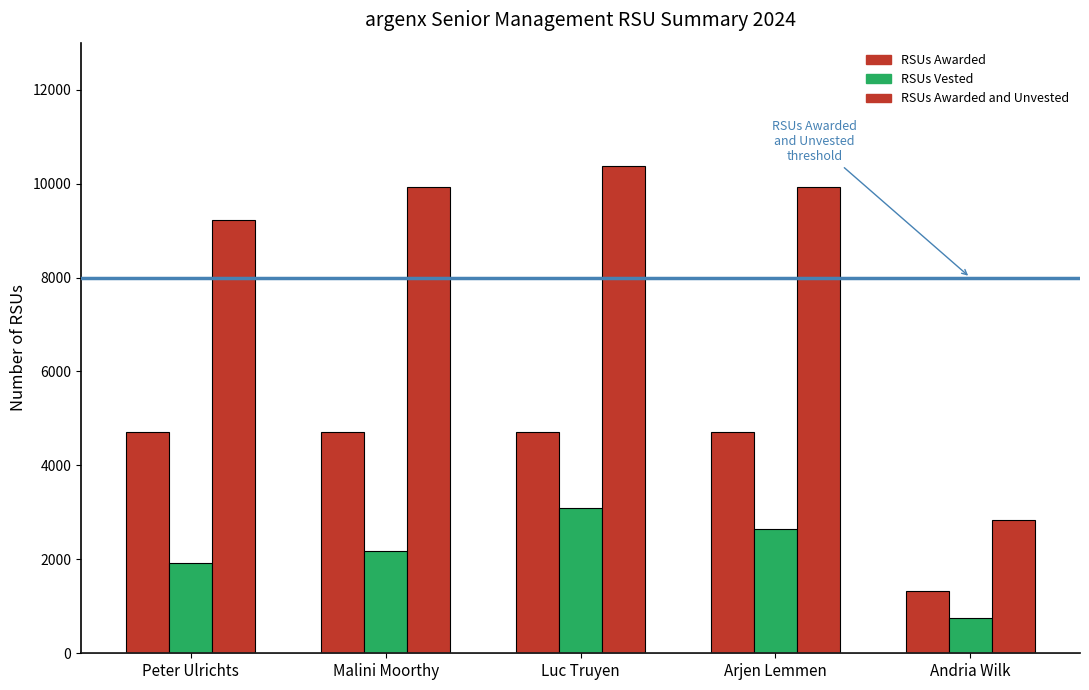

Reading left to right, list all the values displayed in this chart.

RSUs Awarded: 4712	4712	4712	4712	1331
RSUs Vested: 1927	2187	3087	2637	747
RSUs Awarded and Unvested: 9215	9925	10375	9925	2828